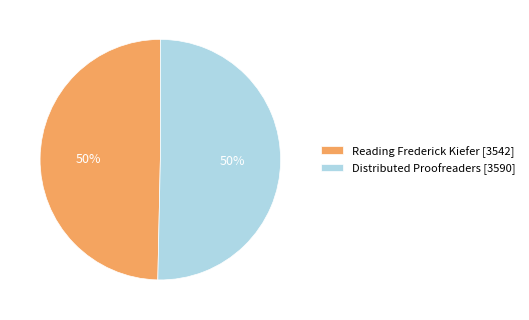

Combined, do Distributed Proofreaders [3590] and Reading Frederick Kiefer [3542] account for over 50%?

Yes